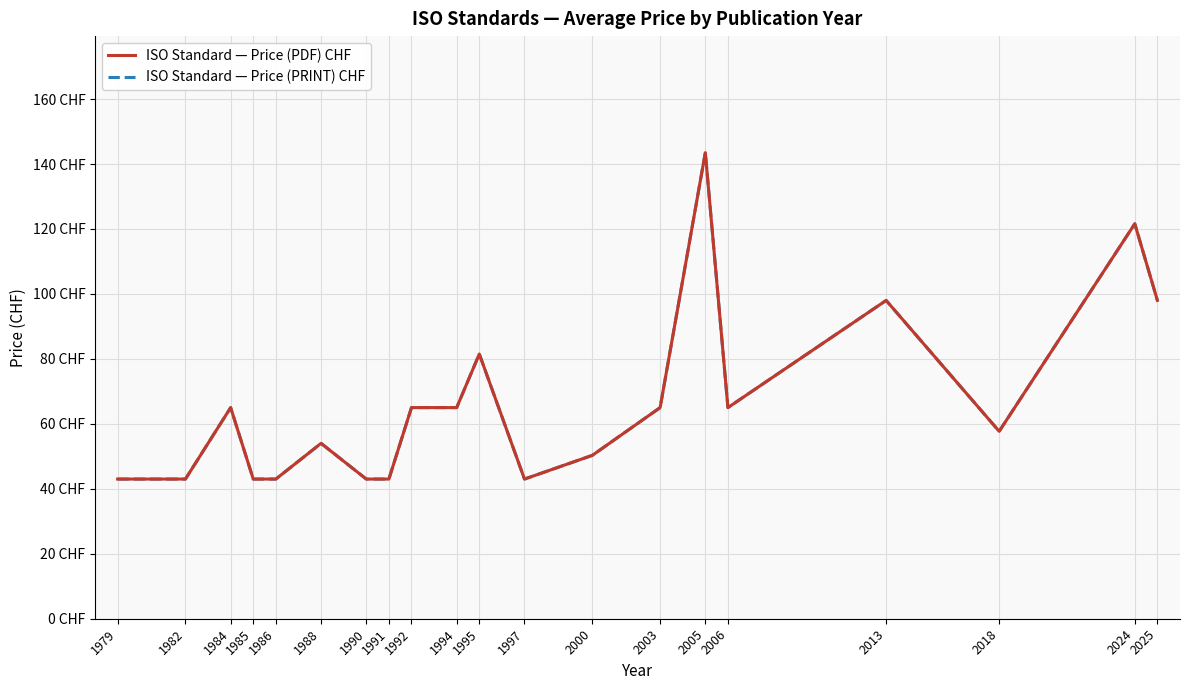

Where is the first local minimum for ISO Standard — Price (PRINT) CHF?

1997